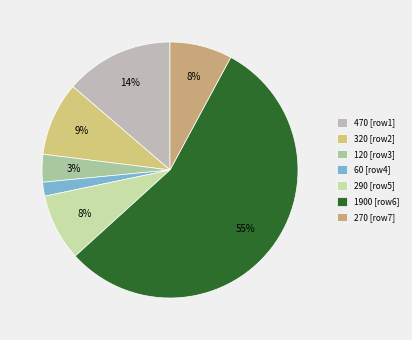

Between 120 and 470, which is larger?

470